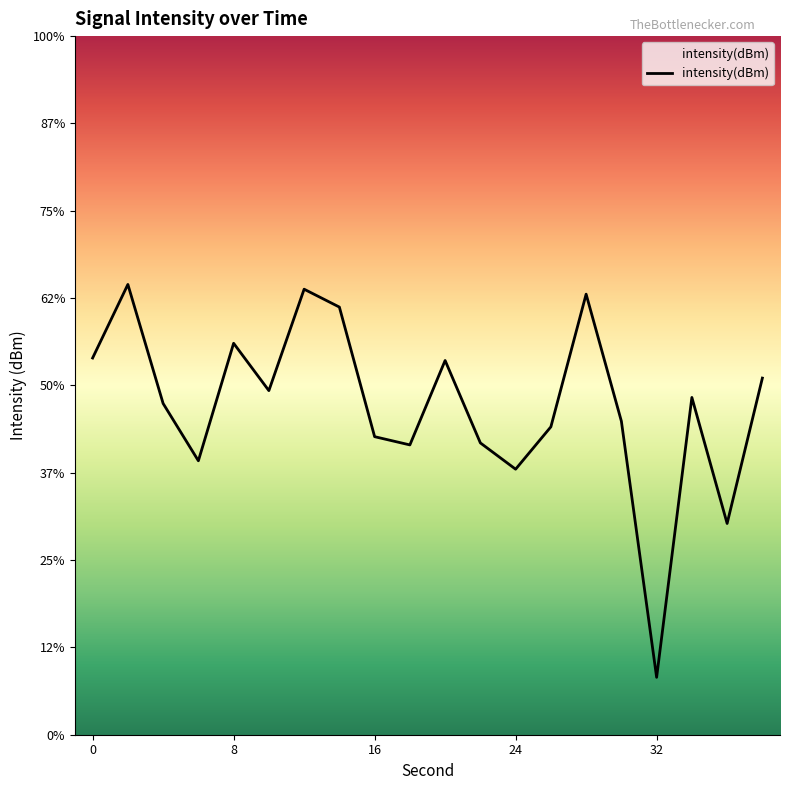

Is it true that the value at 16 is -132.9?

True